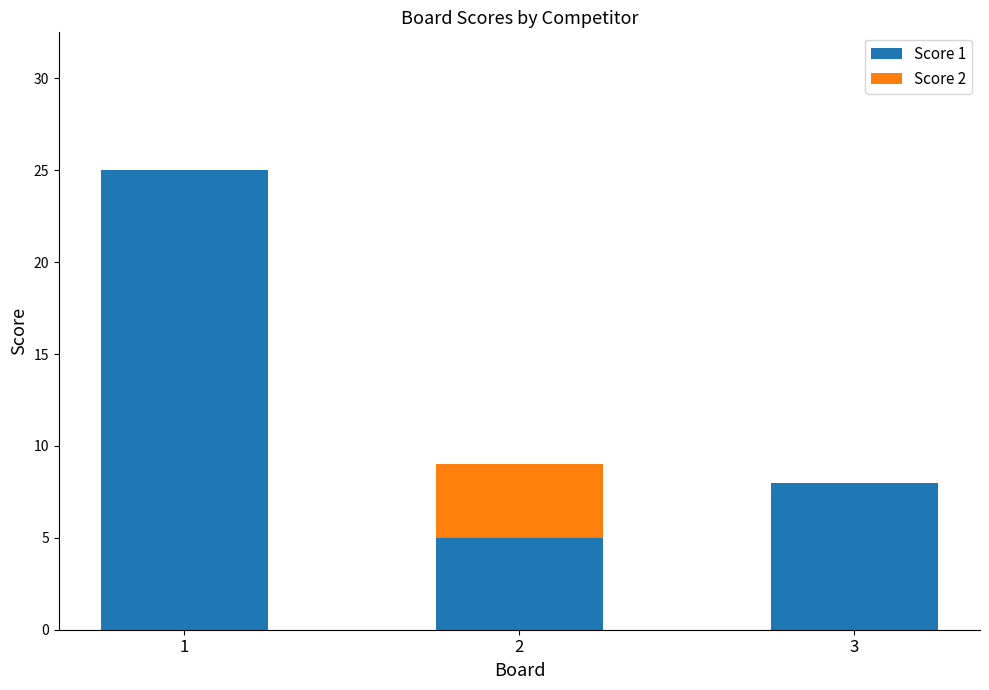

The value of Score 1 at 2 is 2. True or false?

False